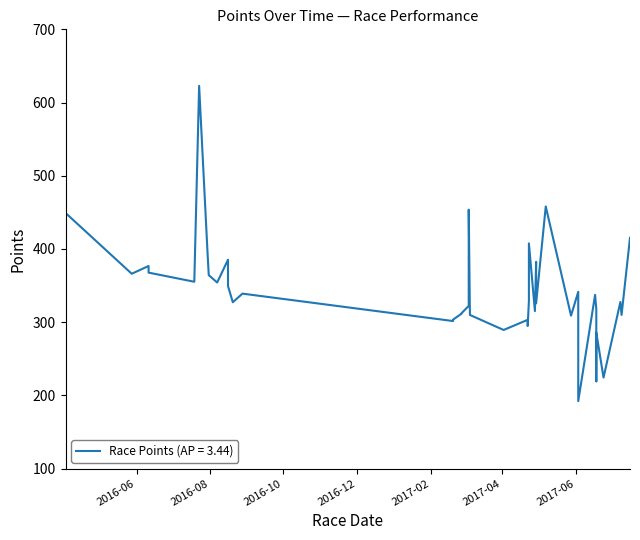

What is the difference between the second highest and minimum values?

266.0